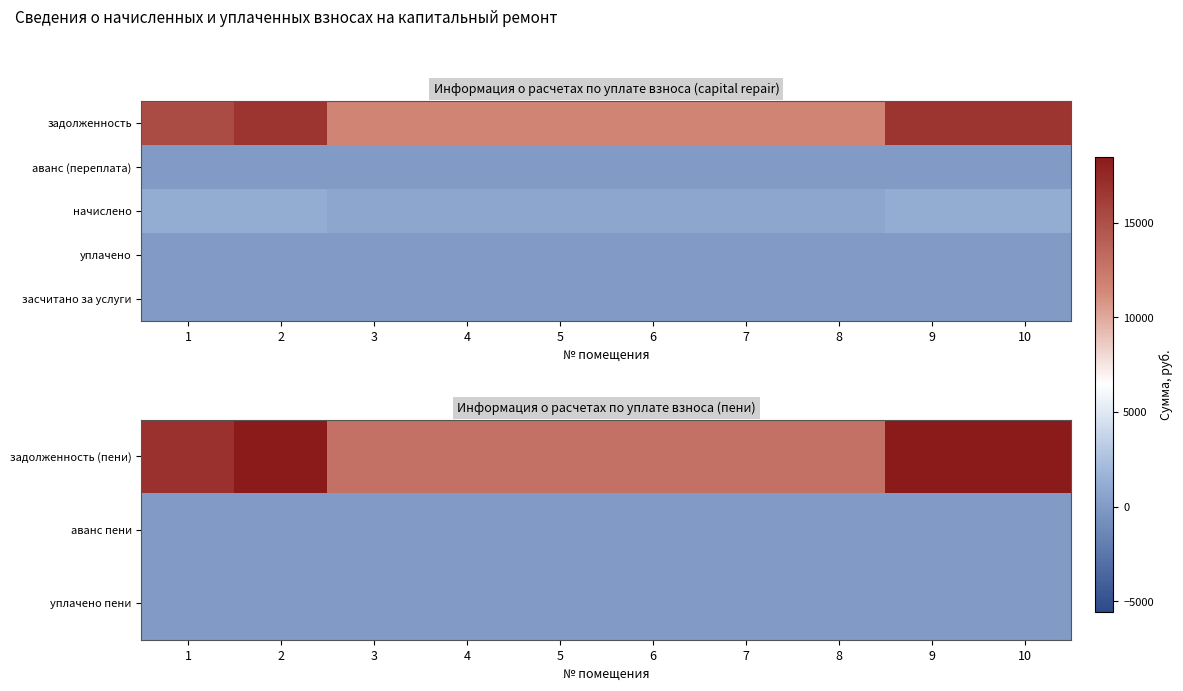

The value of задолженность (пени) at 3 is 19949.9. True or false?

False